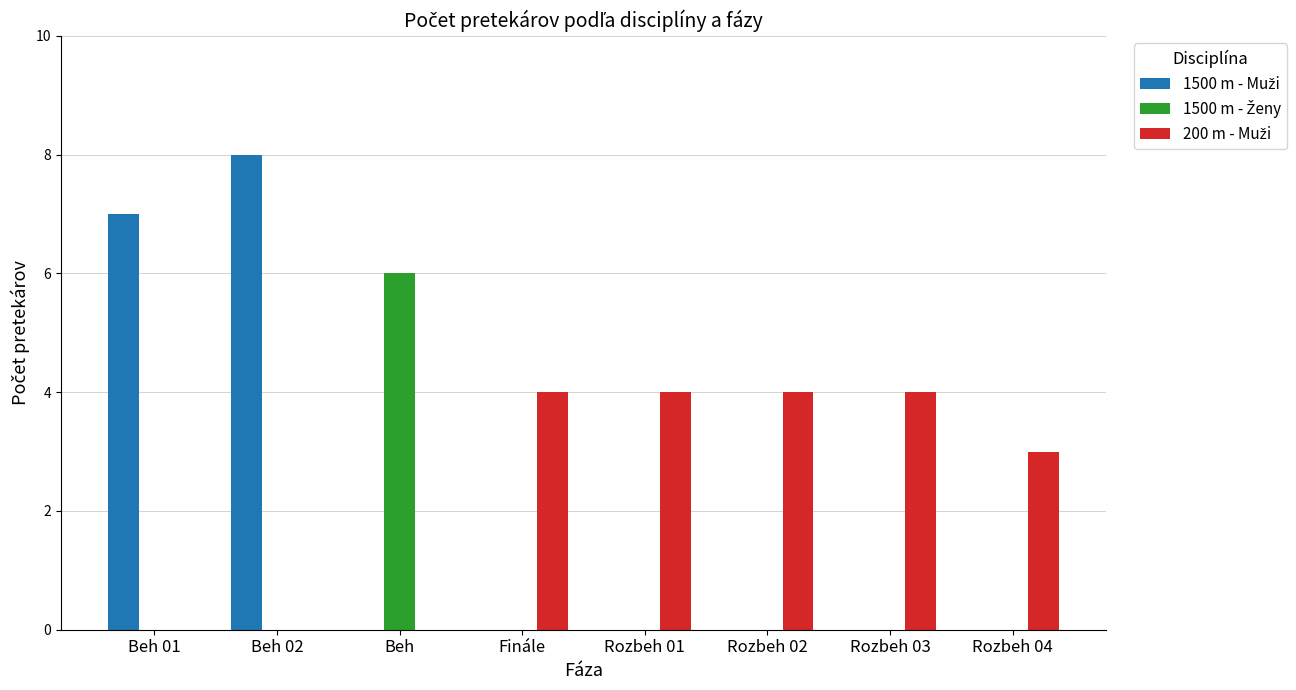

How many categories are shown in the chart?

8